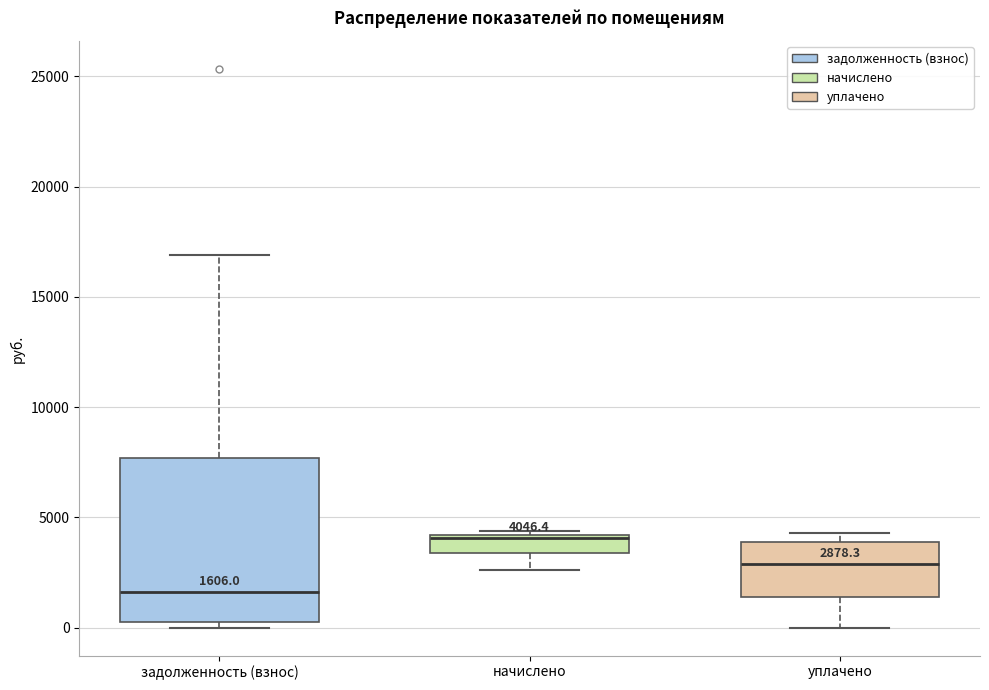

Which box is the tallest, from its lower edge to its upper edge?

задолженность (взнос)